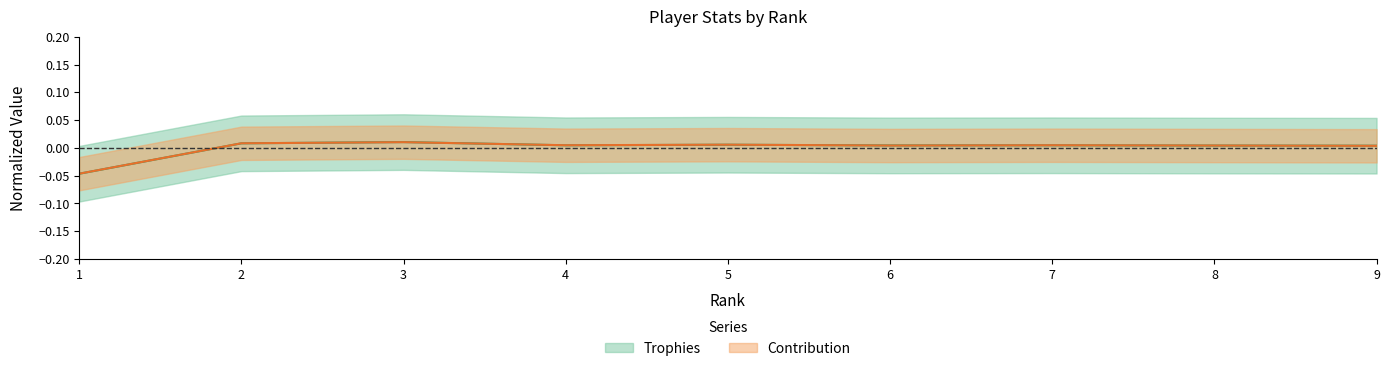

True or false: Contribution has a value of 0.0 at 7.

False